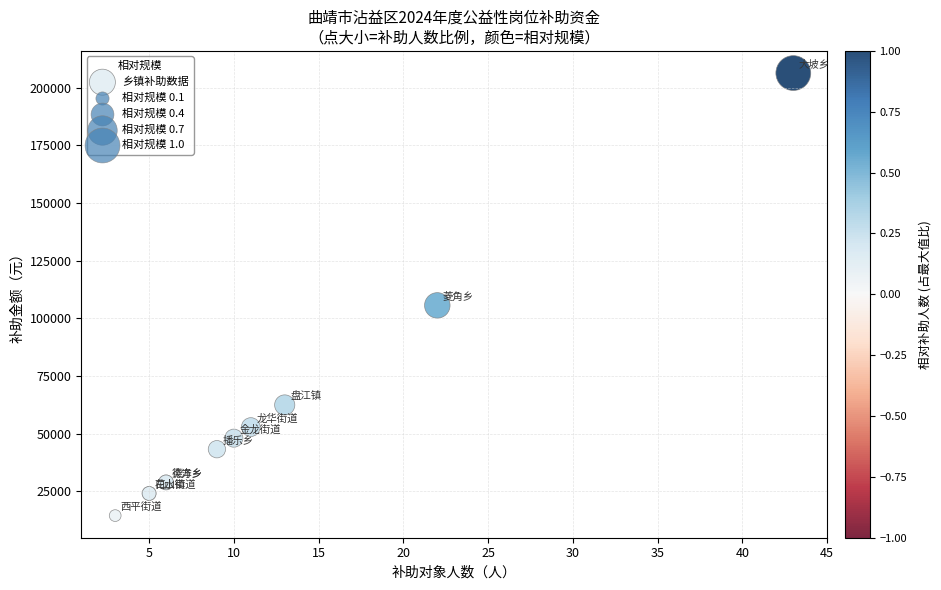

What Y value in the scatter plot is closest to 110400?

105600